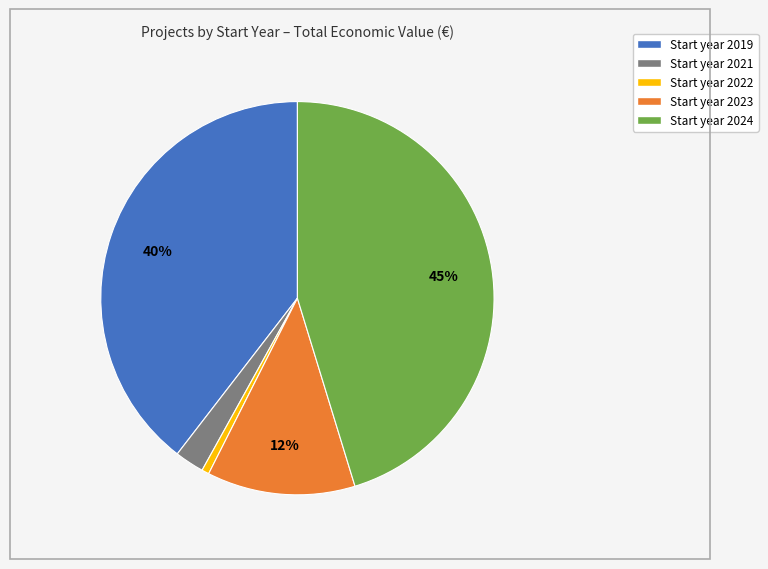

To the nearest percent, what is the average slice percentage?

20%